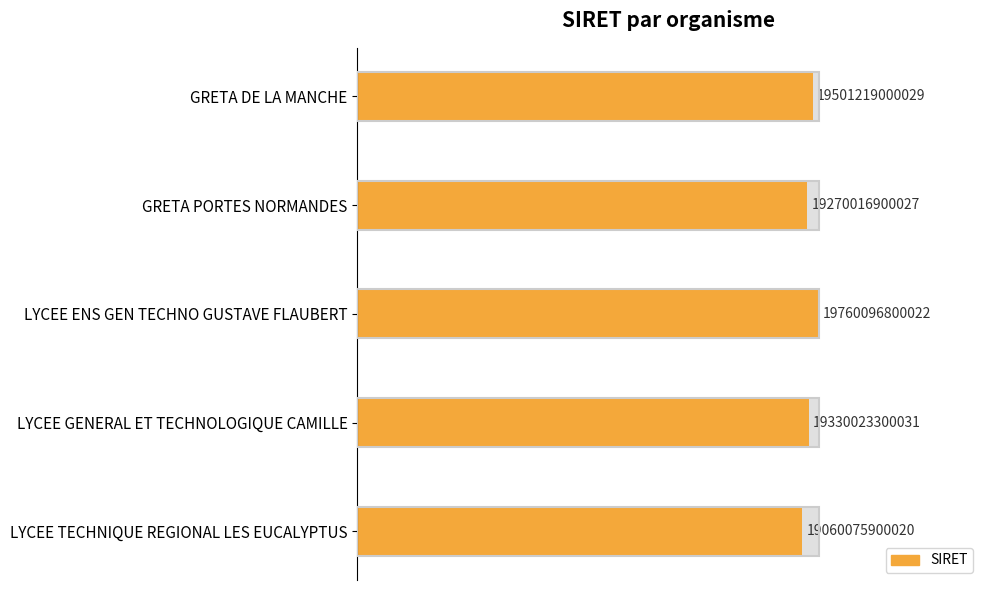

The value at LYCEE GENERAL ET TECHNOLOGIQUE CAMILLE is 1.7. True or false?

False